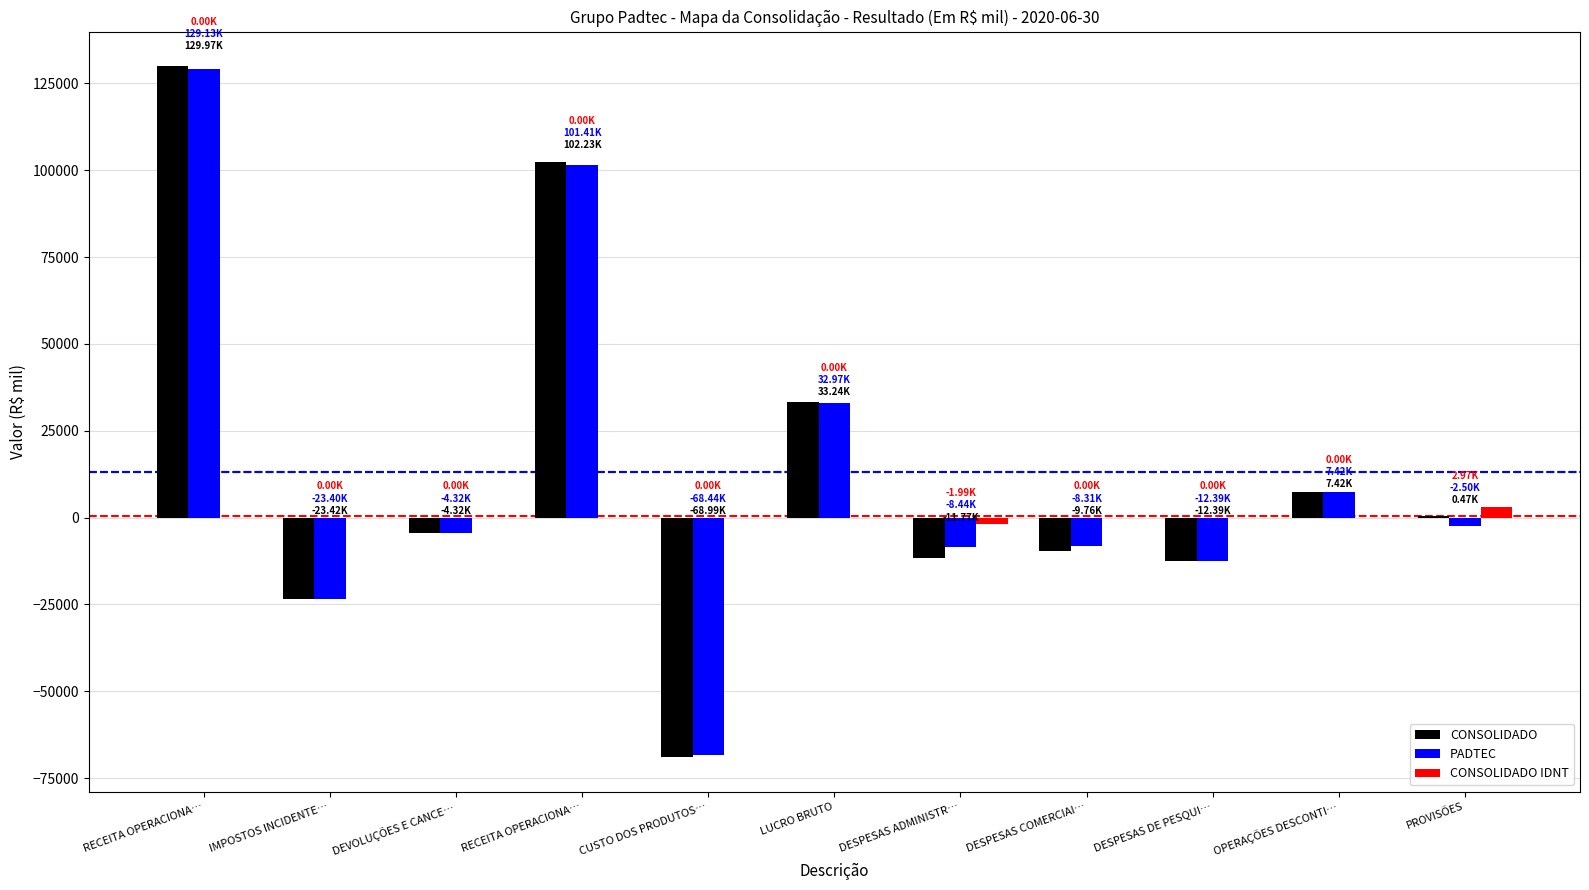

True or false: CONSOLIDADO IDNT has a value of 1523.1 at CUSTO DOS PRODUTOS….

False